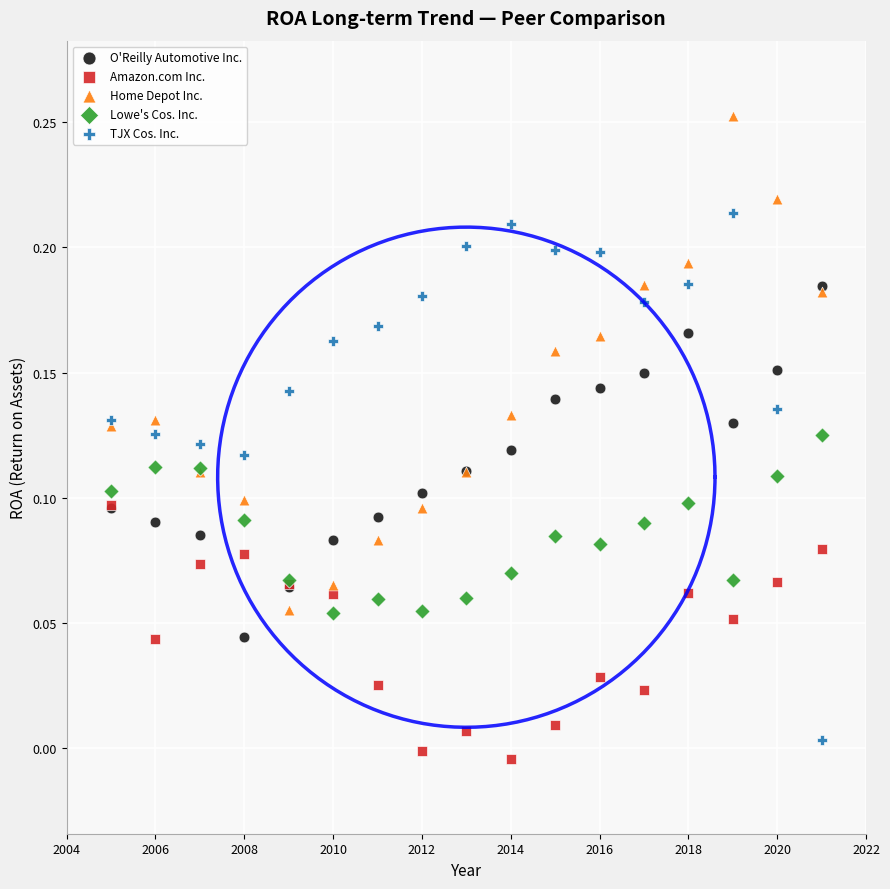

Which series contains the lowest Y value?

Amazon.com Inc.